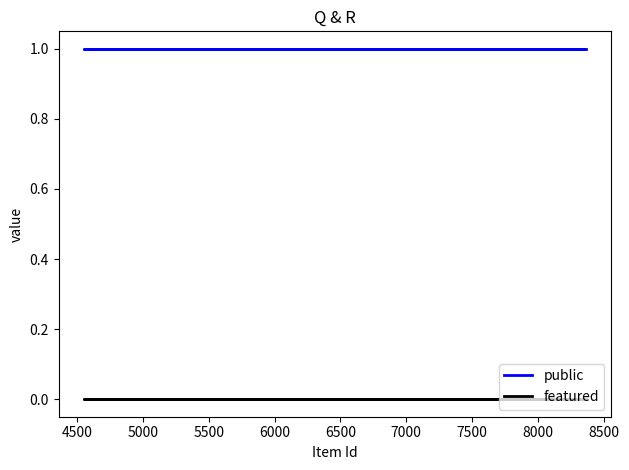

List the series in order of their peak value, lowest first.

featured, public